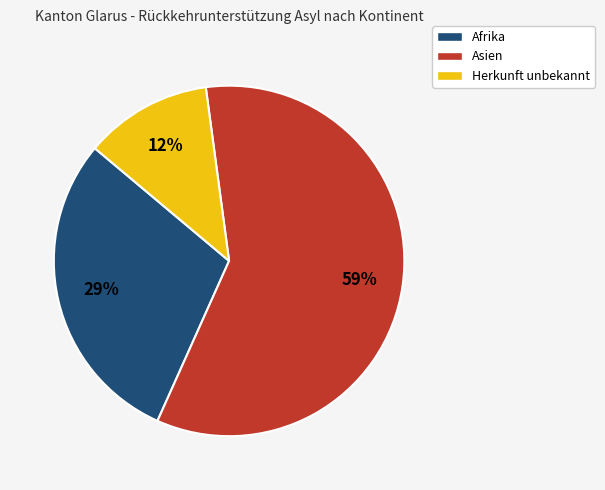

Which category has the smallest portion of the pie?

Herkunft unbekannt